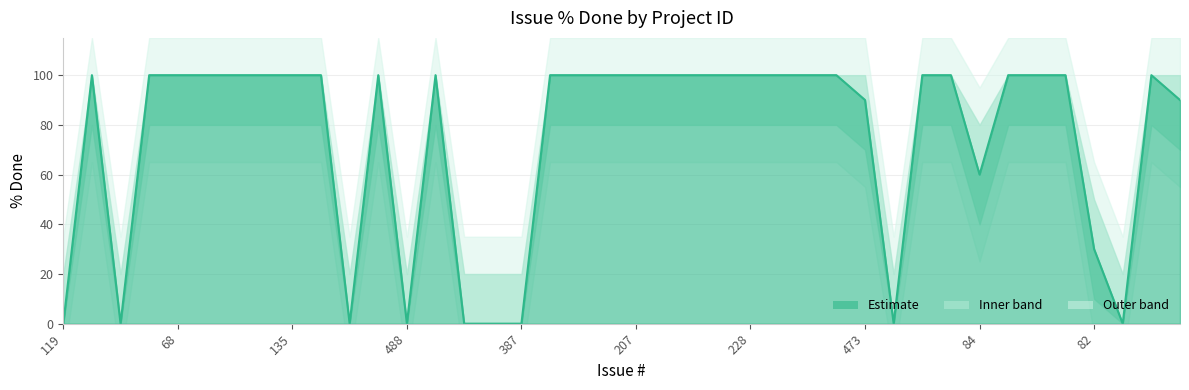

How many interior local valleys (lower than both neighbors) does the data have?

6